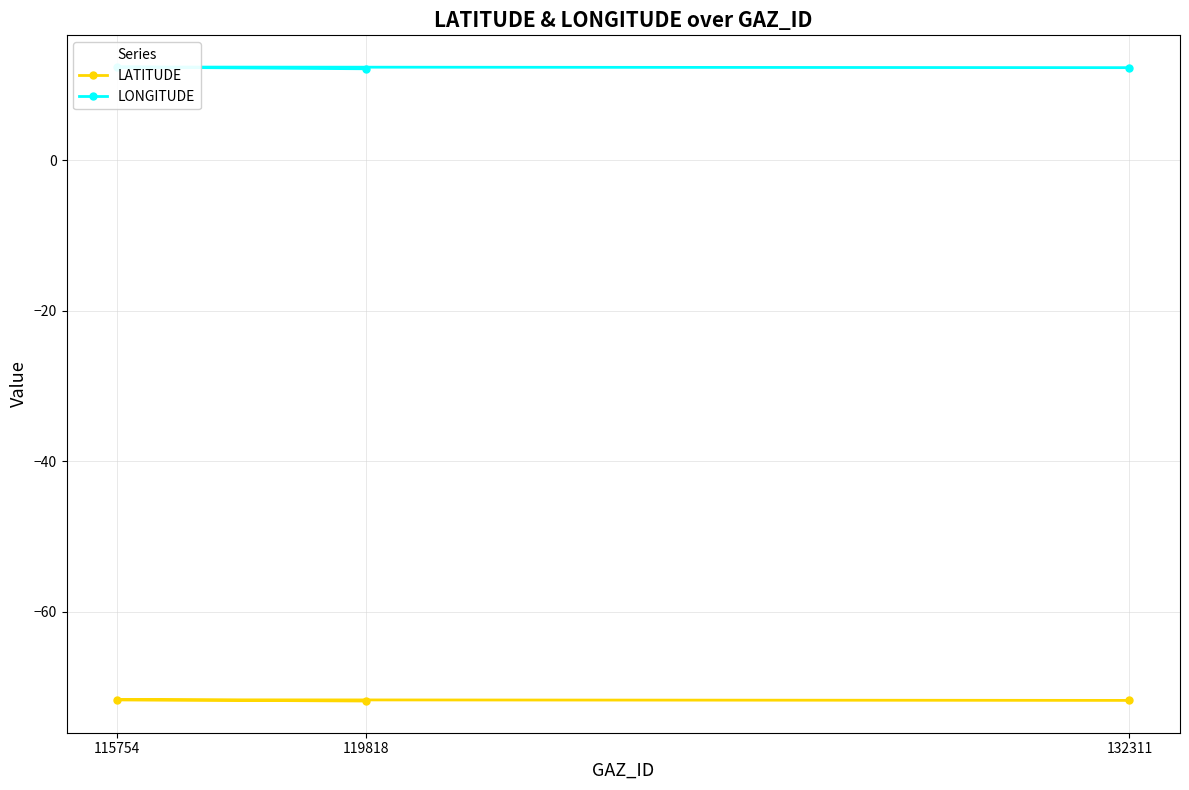

The LATITUDE series shows -71.8 at 119818. True or false?

True